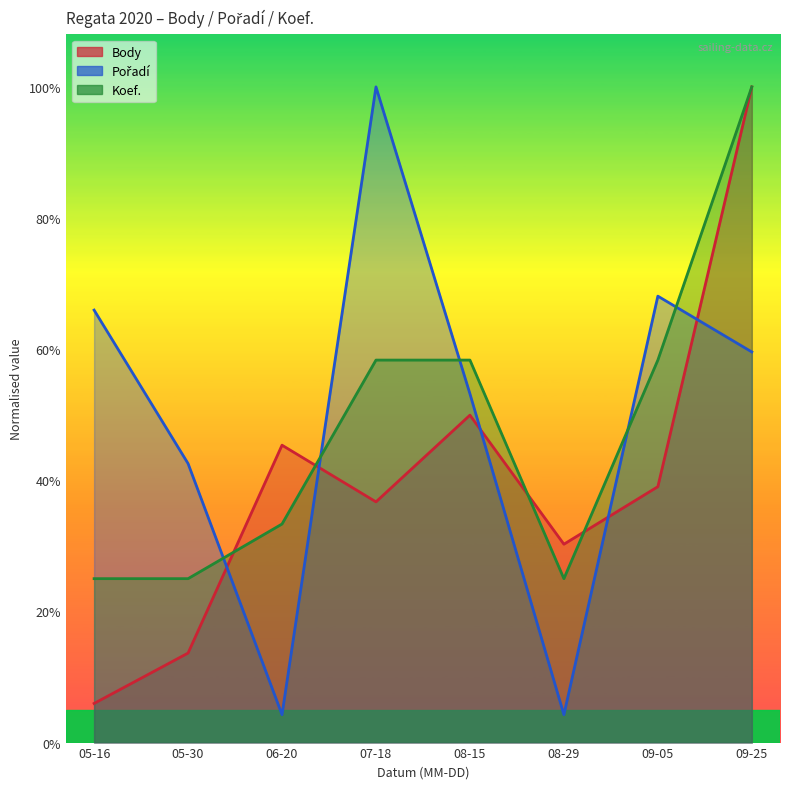

Which series ends up on top after the final intersection of Koef. and Pořadí?

Koef.